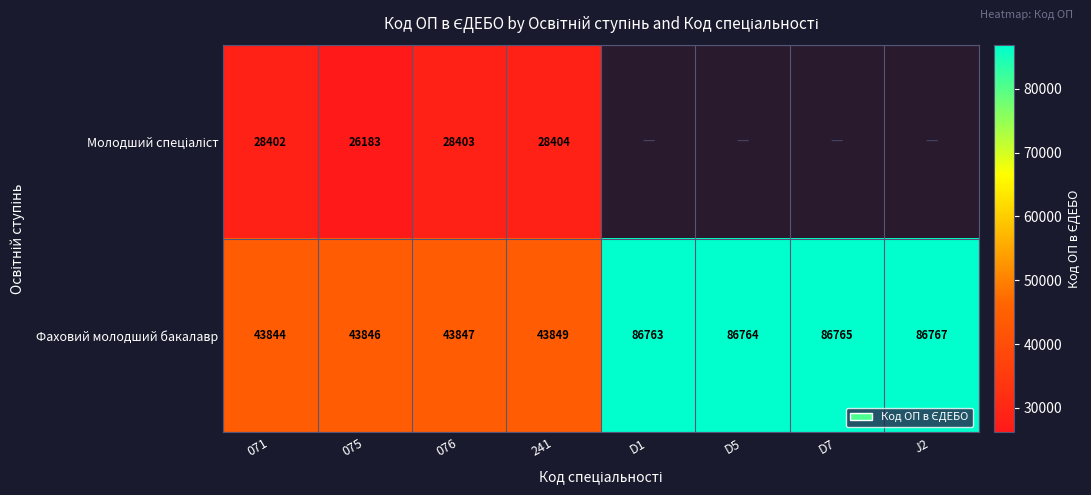

What is the maximum value for Фаховий молодший бакалавр?

86767